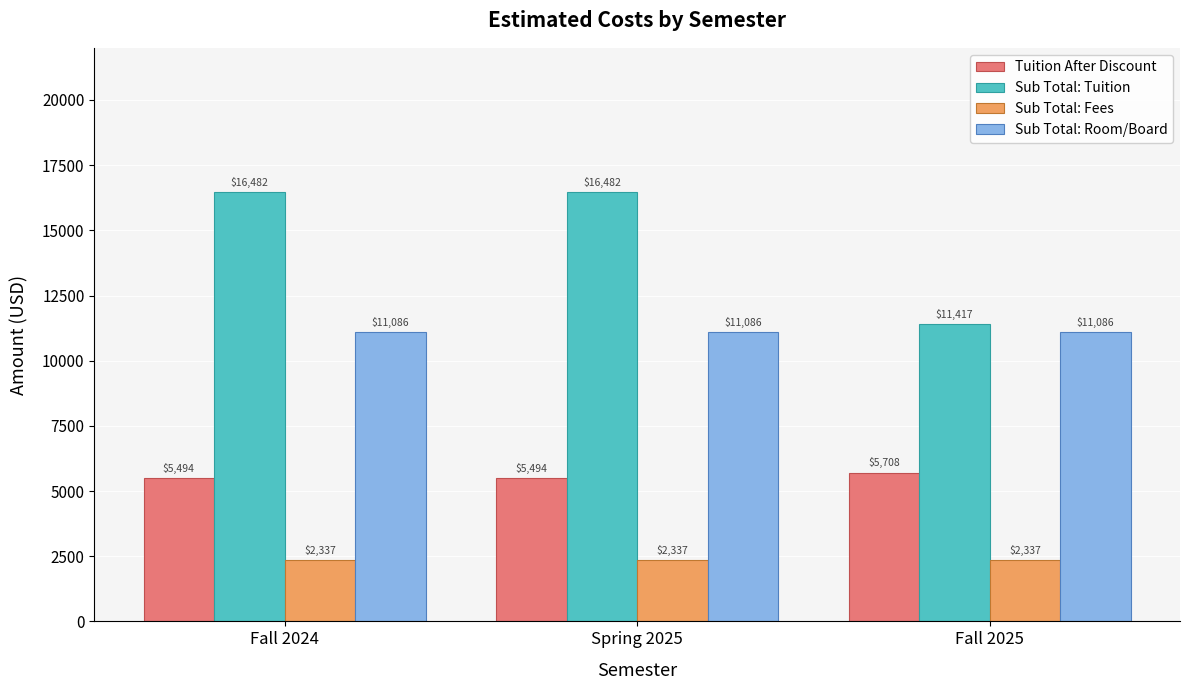

What is the sum of the Sub Total: Room/Board values at Spring 2025 and Fall 2024?

22172.0